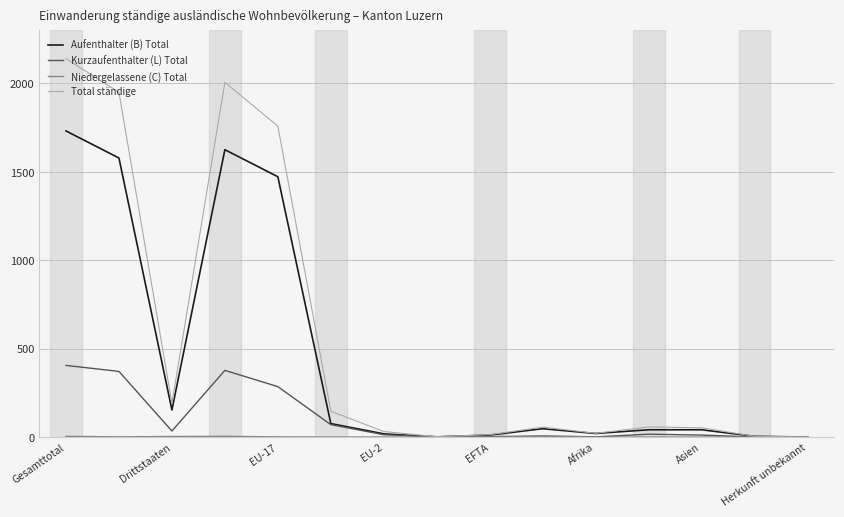

Which series has the largest total across all categories?

Total ständige